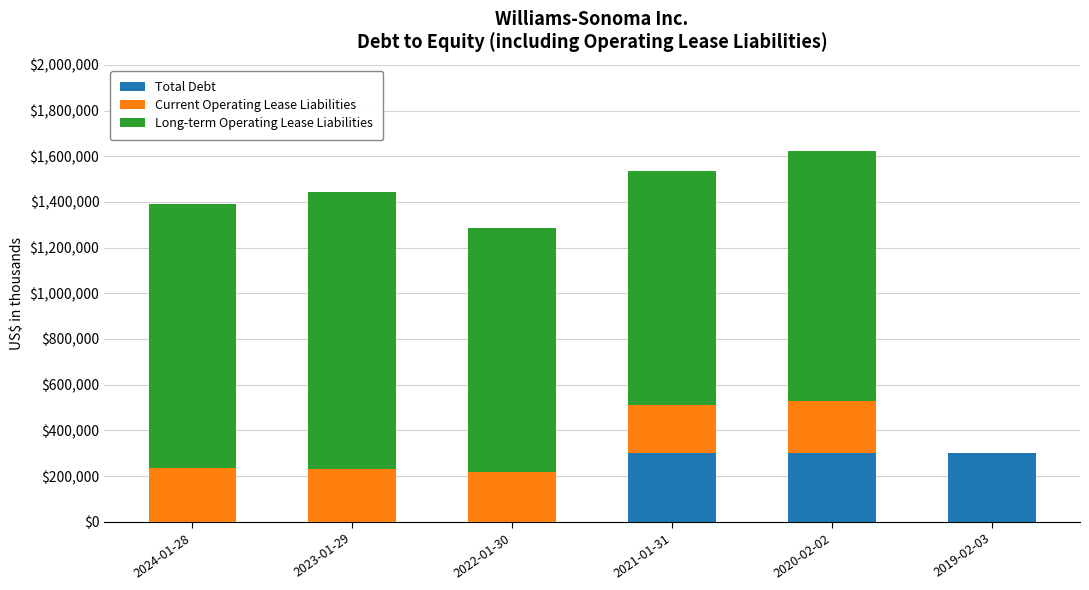

Where does the Total Debt series first go above 299350?

2020-02-02